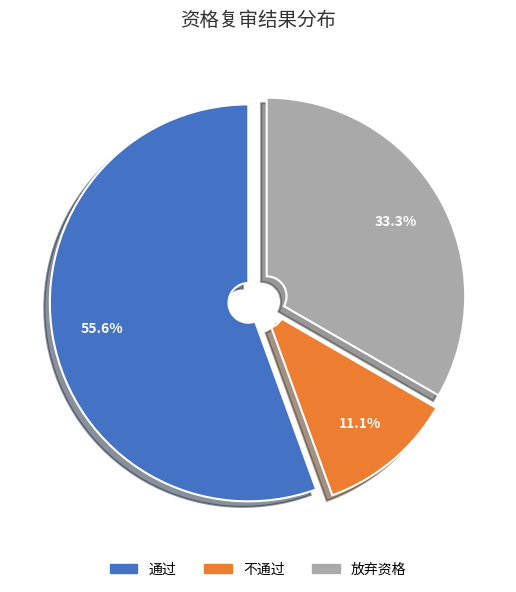

Is it true that 不通过 is 18% of the pie?

False